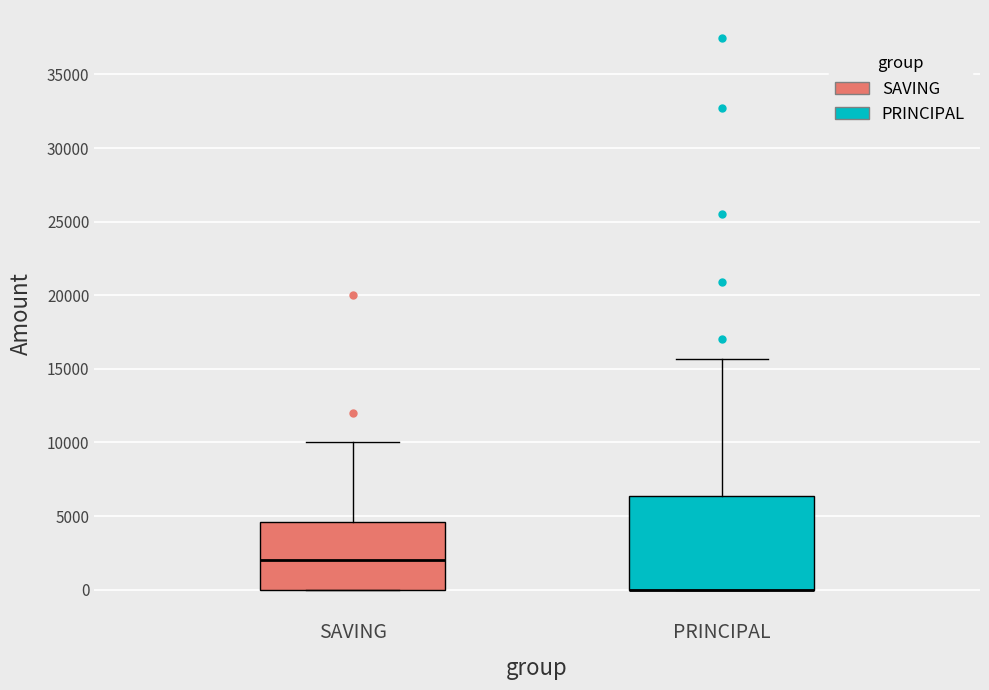

Reading left to right, transcribe this box plot: for each box, give where its median line is, the range the box spans, and where its two whiskers end, as read against the y-axis. The values are not printed on the chart, so give them approximately, as read against the axis.

SAVING: median 2000, box 0 to 4500, whiskers 0 to 10000
PRINCIPAL: median 0 (drawn on the box's lower edge), box 0 to 6500, whiskers 0 to 15500